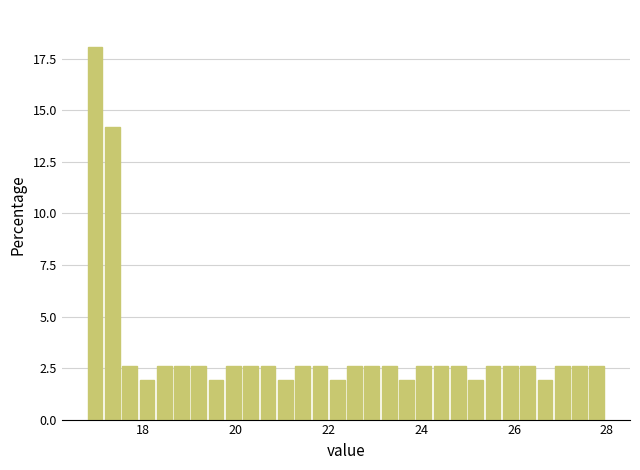

Around what value on the x-axis is the tallest bar? Give the approximate position of its centre, as read against the axis.

17.0